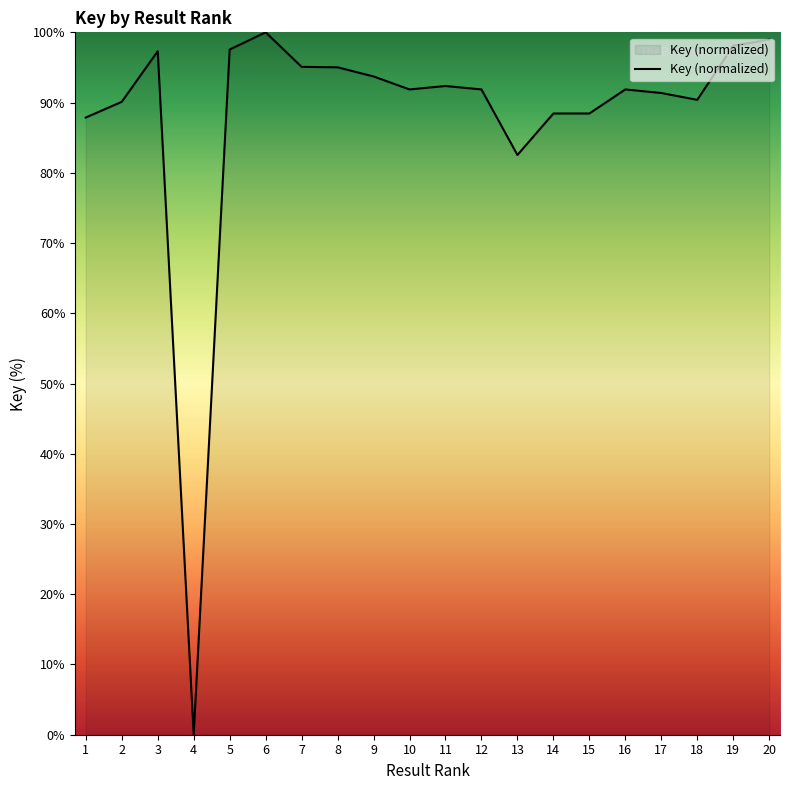

At which label does the data first exceed 91?

3